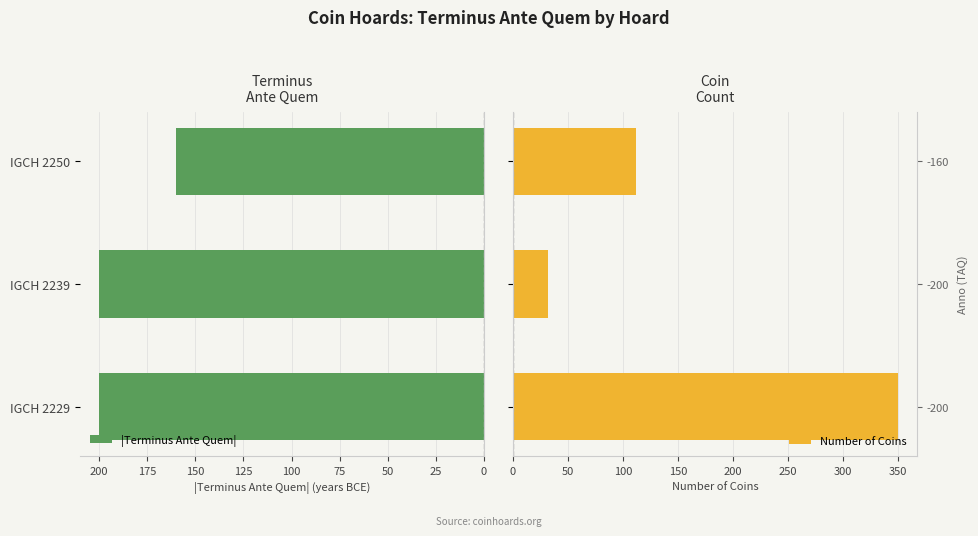

What is the maximum value for Number of Coins?

350